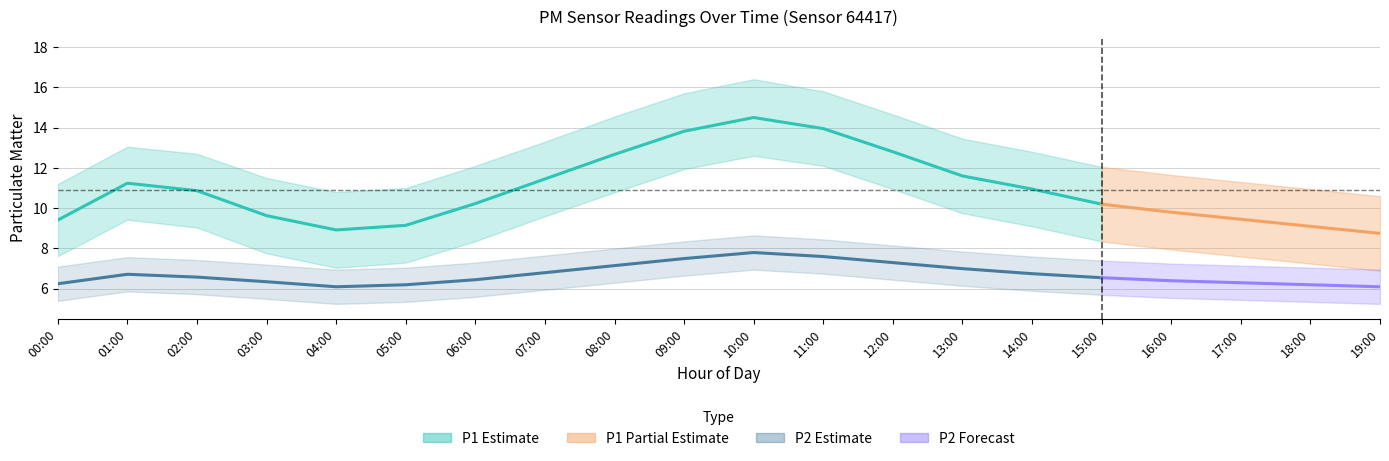

True or false: P2_upper has a value of 1.7 at 12:00.

False